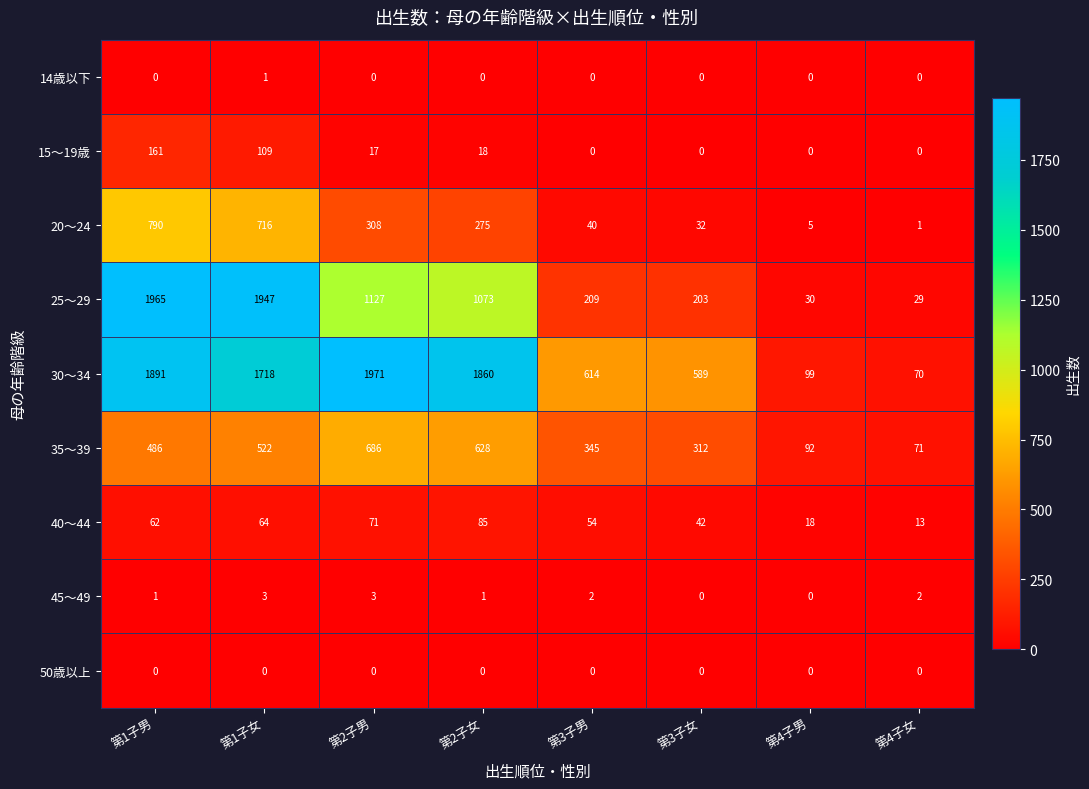

What is the greatest value displayed?

1971